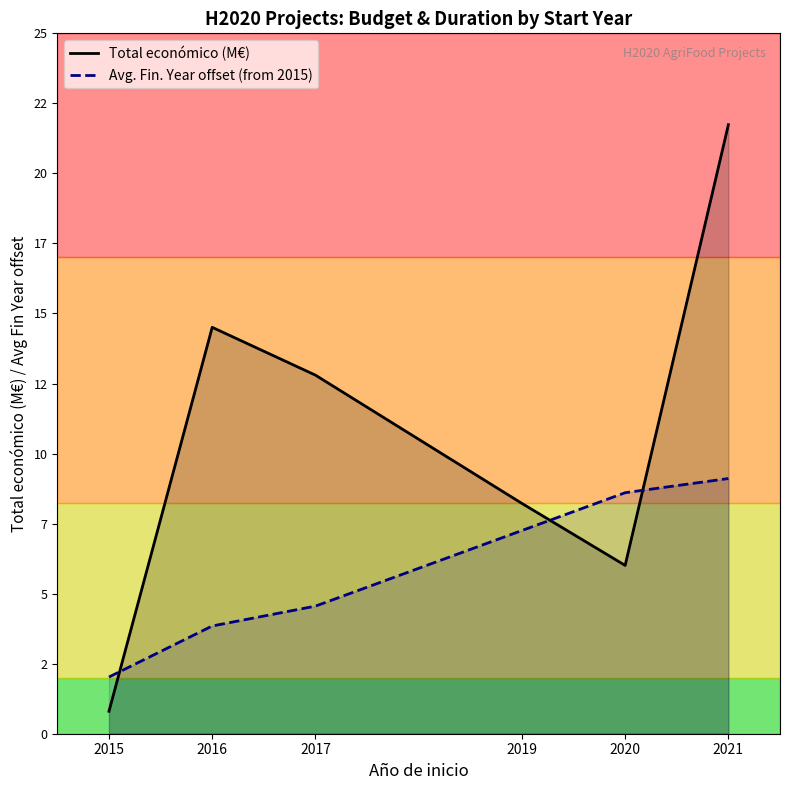

What is the sum of all Total económico (M€) values?

63.3